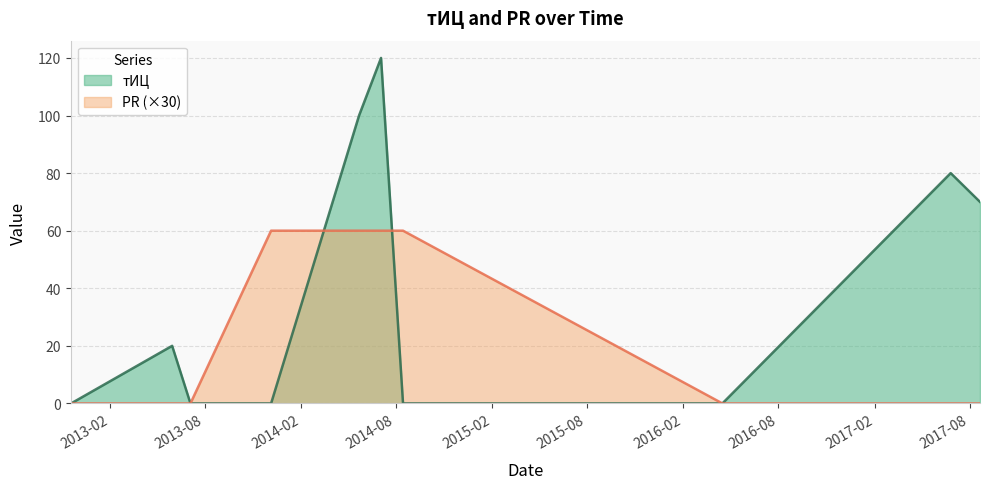

What are all the series names shown in the legend?

тИЦ, PR (×30)